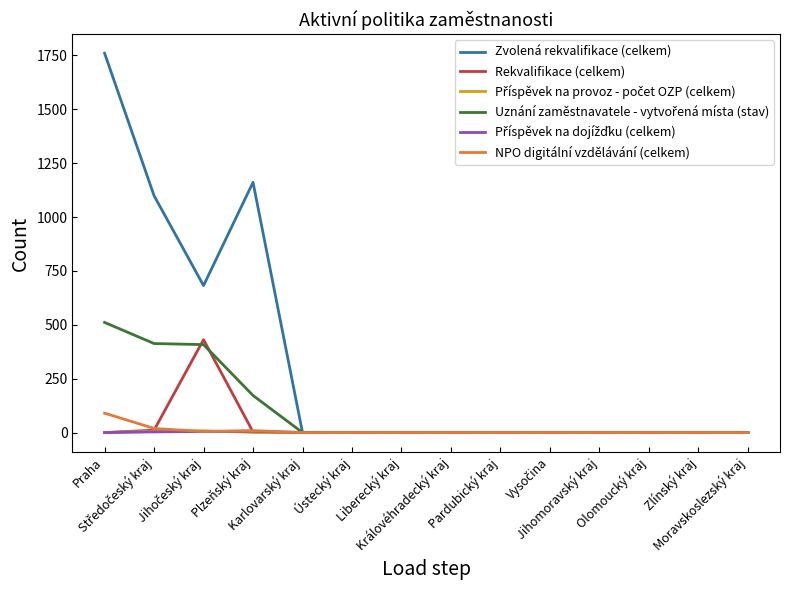

Count the Zvolená rekvalifikace (celkem) values in the range 0 to 682.

11